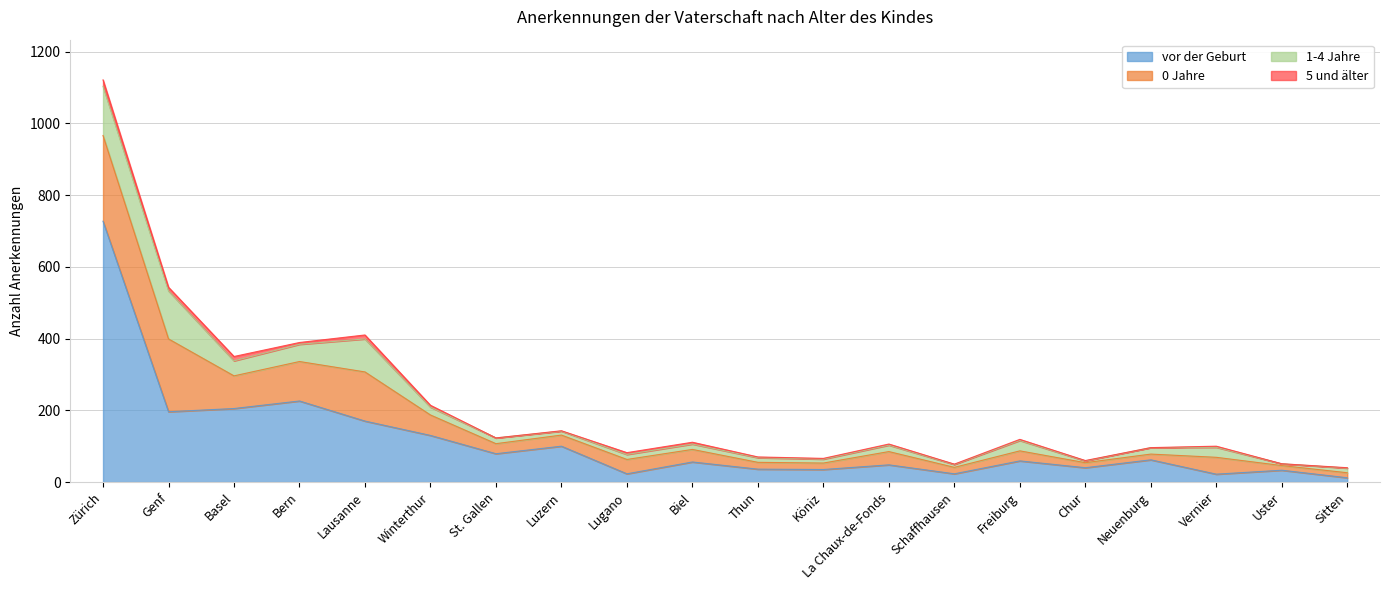

How many lines are shown in the chart?

4